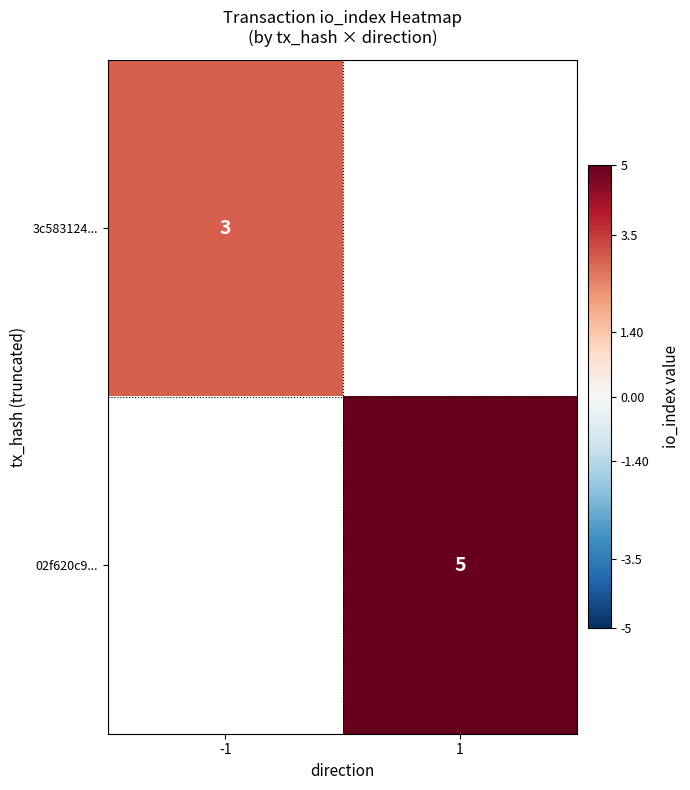

The 02f620c9... series shows 5 at 1. True or false?

True